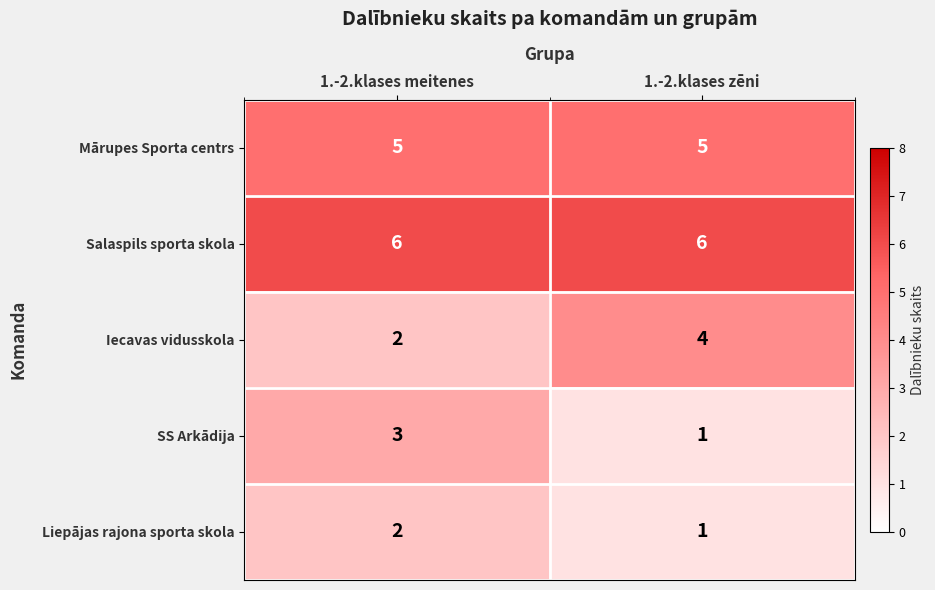

The value of Salaspils sporta skola at 1.-2.klases meitenes is 6. True or false?

True